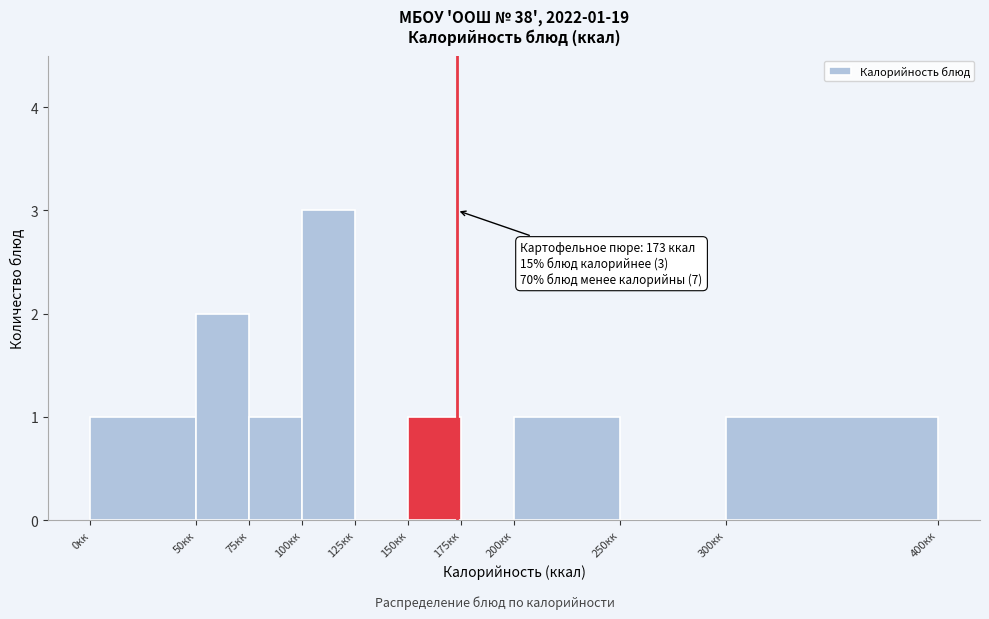

Which range on the x-axis has the tallest bar?

100 to 125